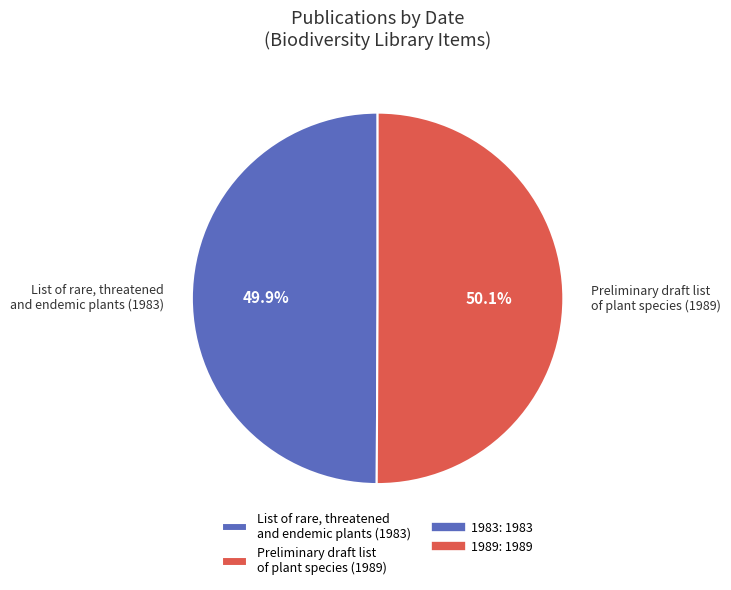

What is the ratio of the value at List of rare, threatened and endemic plants (1983) to the value at Preliminary draft list of plant species (1989)?

1.0